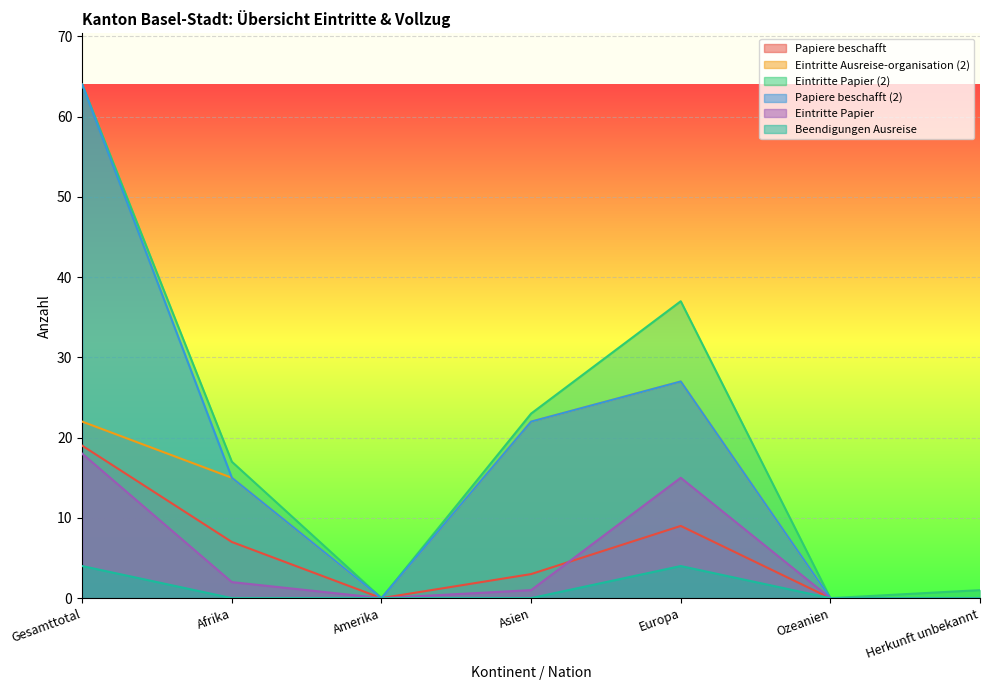

In Eintritte Papier (2), how many points are higher than both neighbors (excluding endpoints)?

1